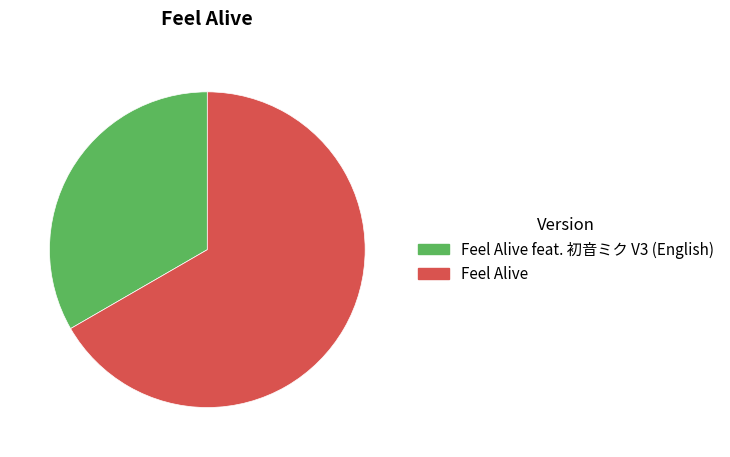

Which slice is the smallest?

Feel Alive feat. 初音ミク V3 (English)